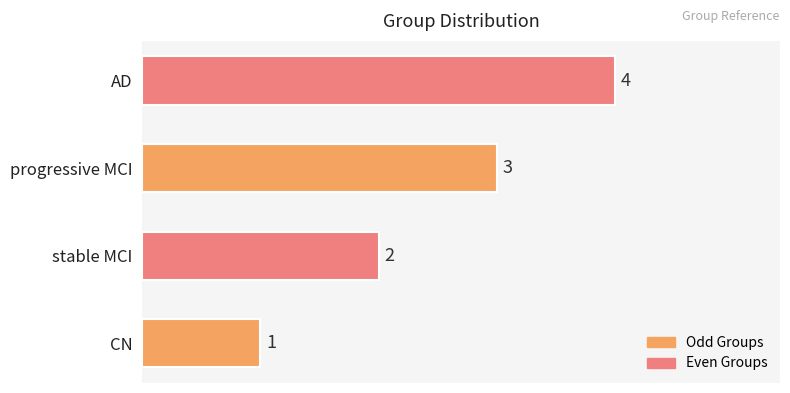

Between AD and CN, which is larger?

AD